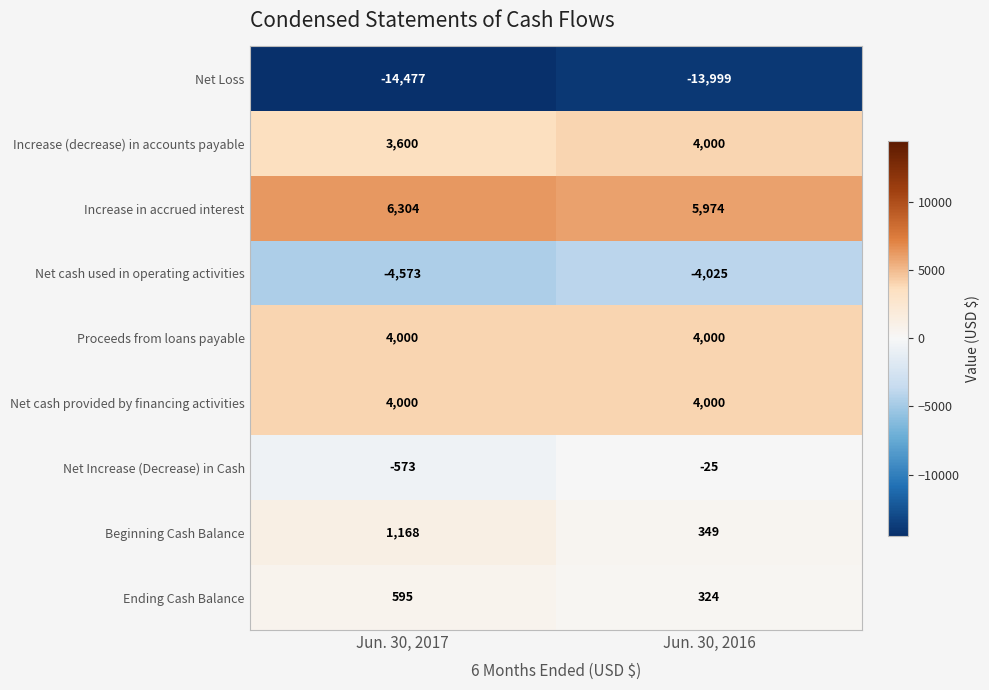

Which series has the largest total across all categories?

Increase in accrued interest